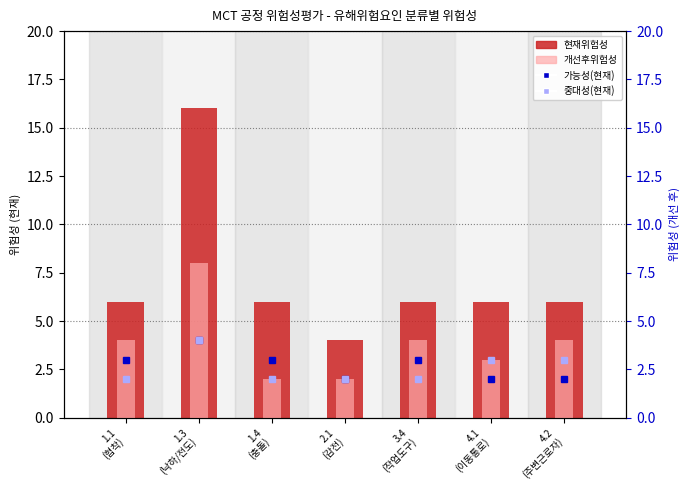

Does the chart contain any negative values?

No